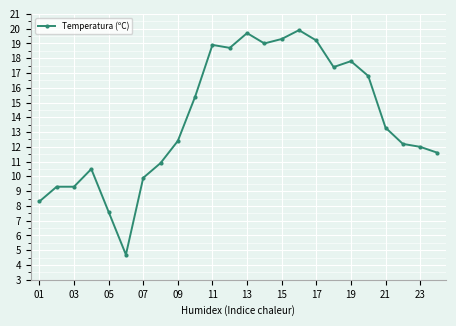

What is the smallest value displayed?

4.7